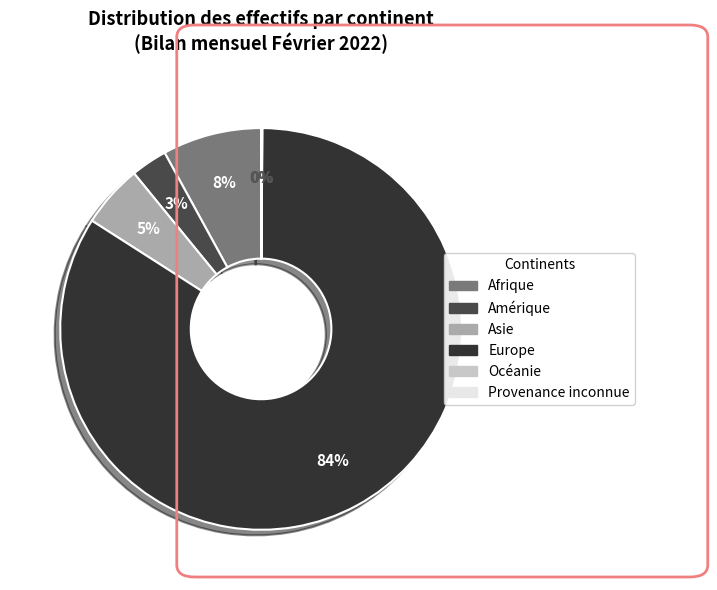

To the nearest percent, what is the difference between the largest and smallest slice percentages?

84%